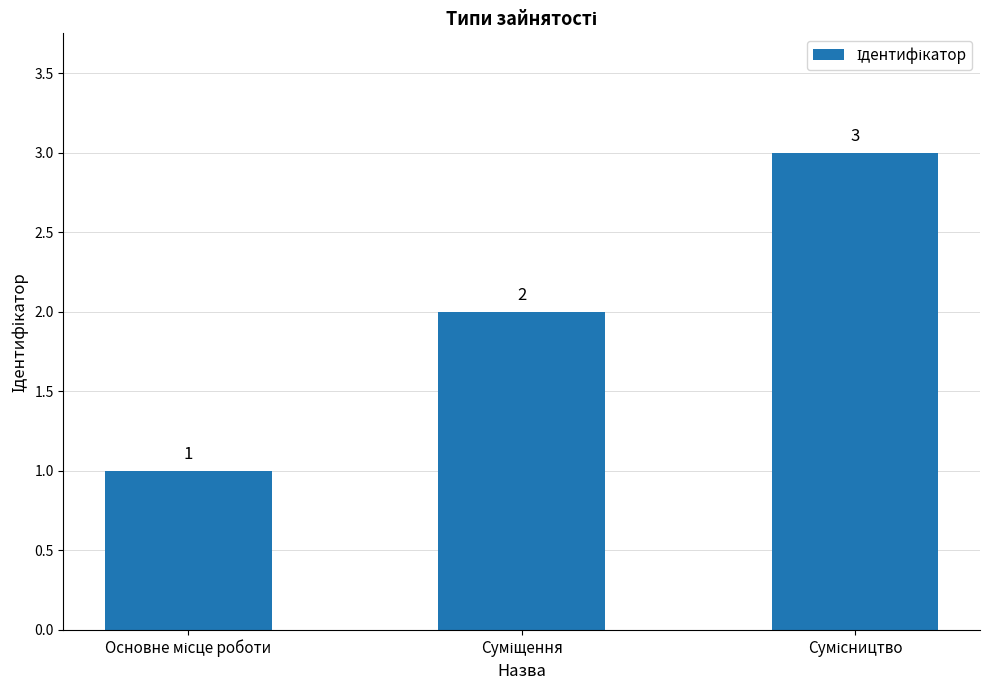

What is the value of the 3rd bar from the left?

3